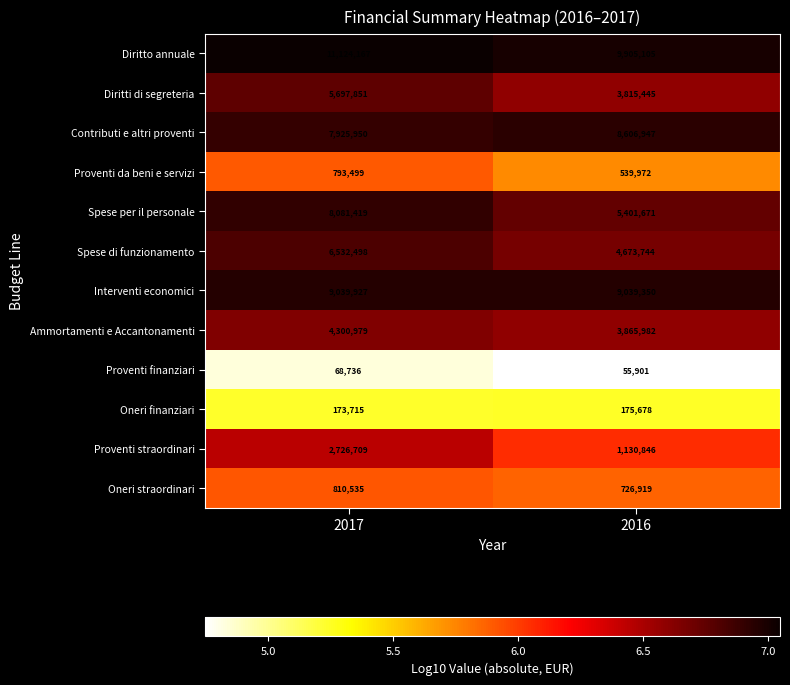

What is the total value across all series at 2017?

57275985